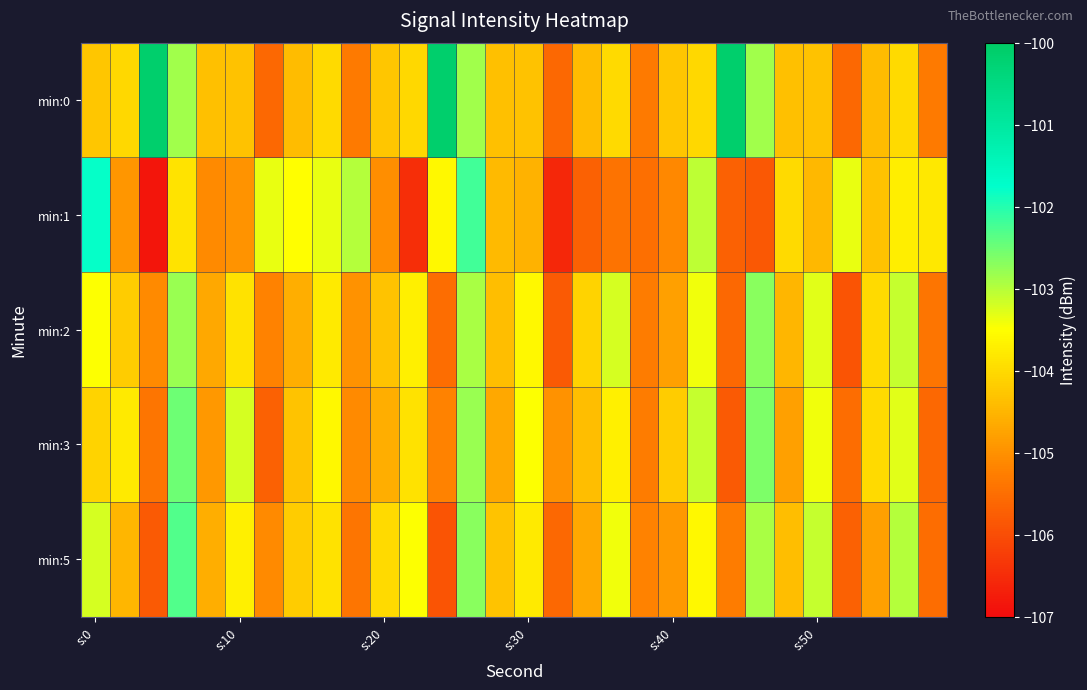

How many categories are shown in the chart?

30